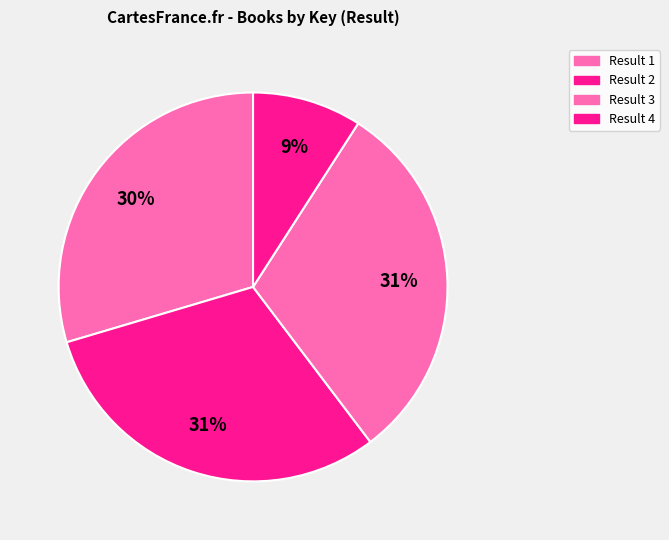

How many slices are in this pie chart?

4